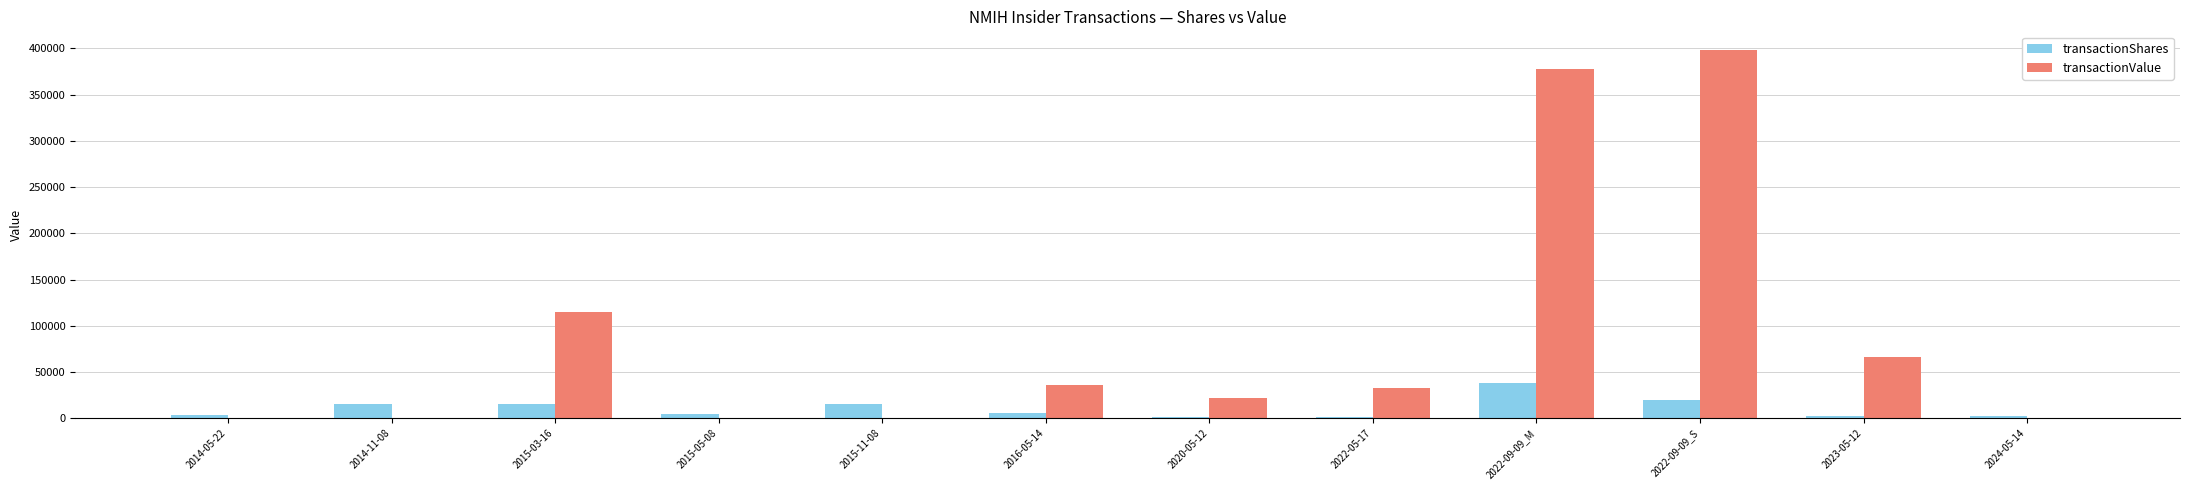

The value of transactionValue at 2022-09-09_M is 378130. True or false?

True